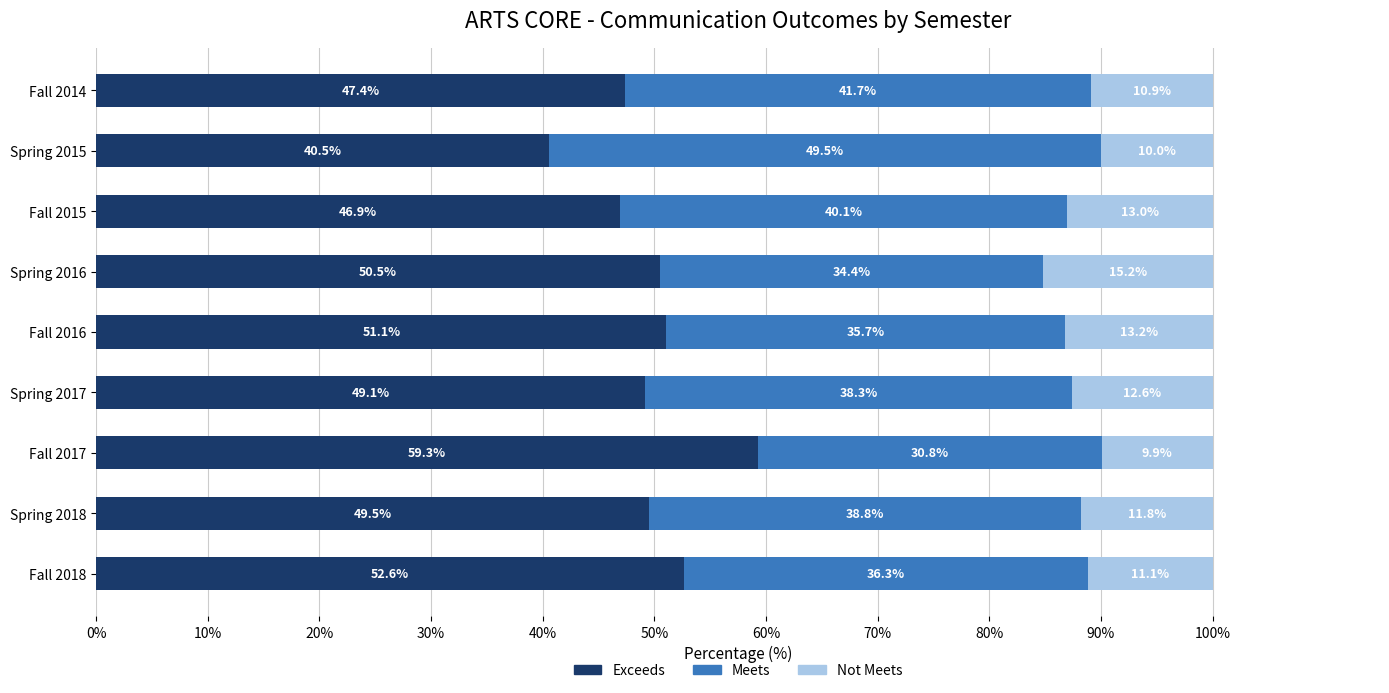

How many series are shown in this chart?

3